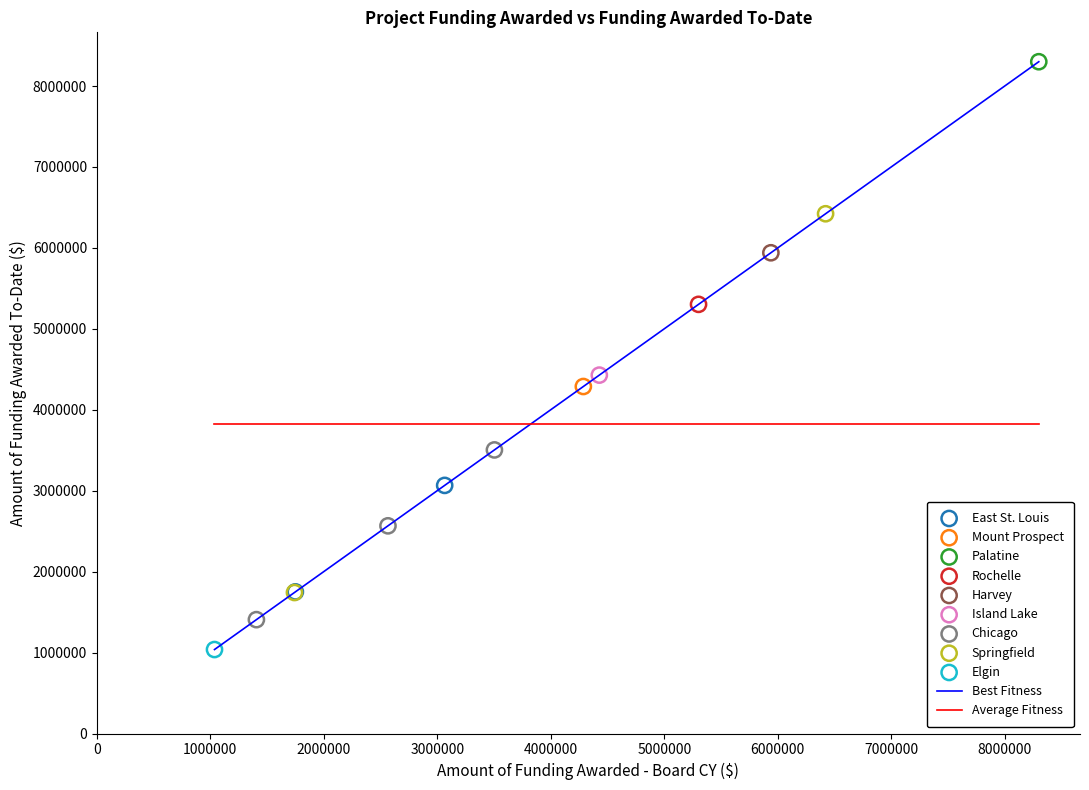

Which series has the largest range (max minus min)?

Best Fitness